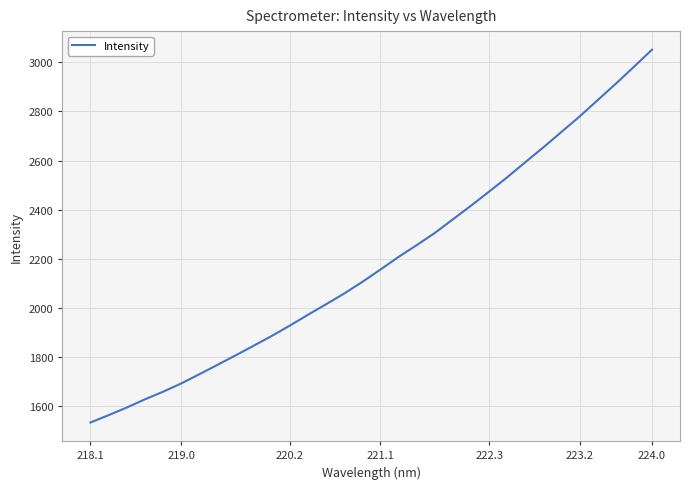

What is the maximum value shown in the chart?

3051.3